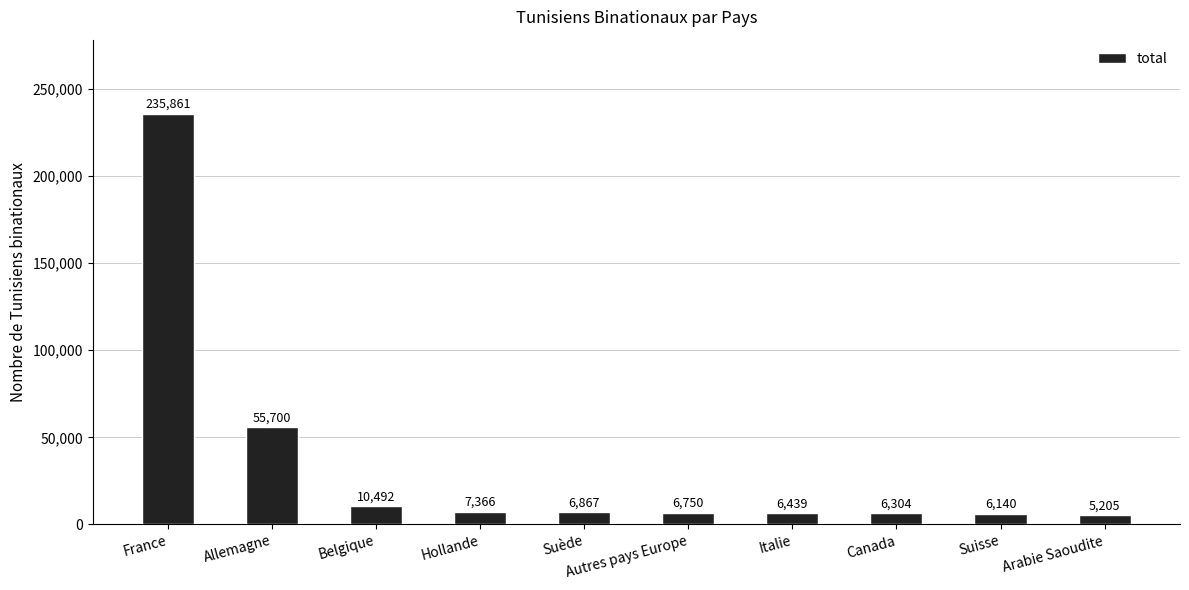

Reading right to left, extract all data points from this chart.

5205	6140	6304	6439	6750	6867	7366	10492	55700	235861